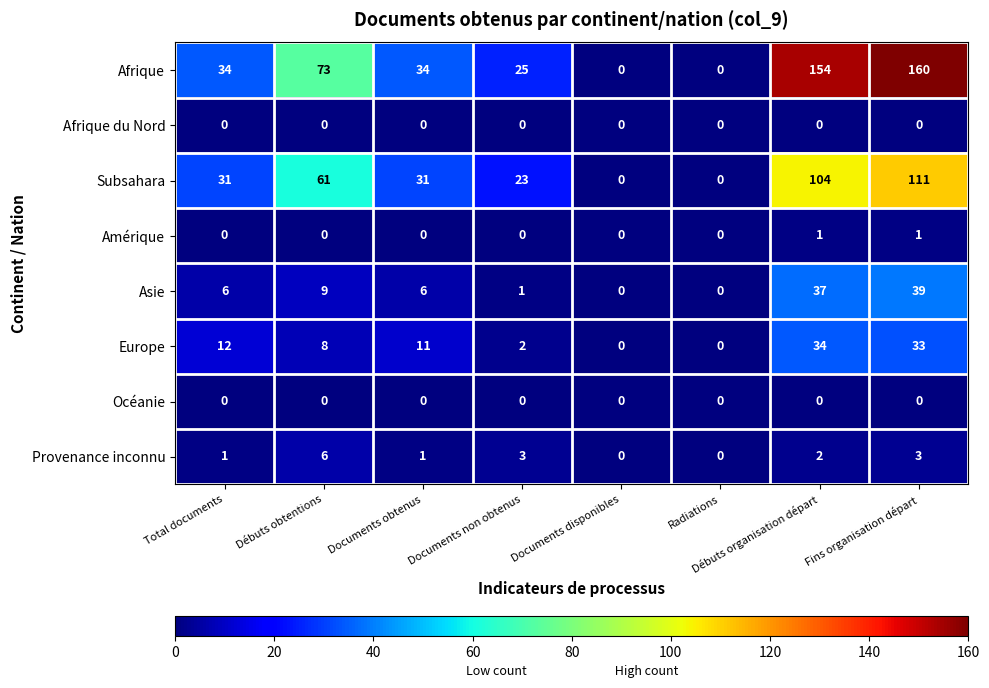

What is the total value across all series at Fins organisation départ?

347